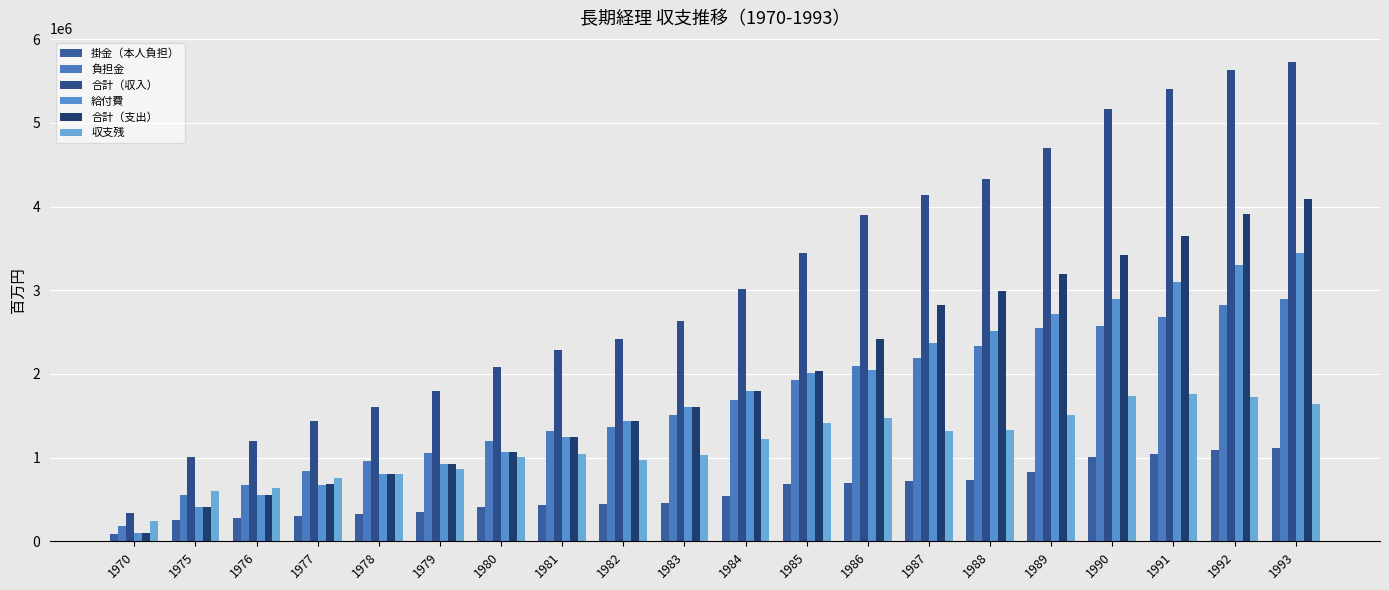

What is the minimum value for 合計（収入）?

338699